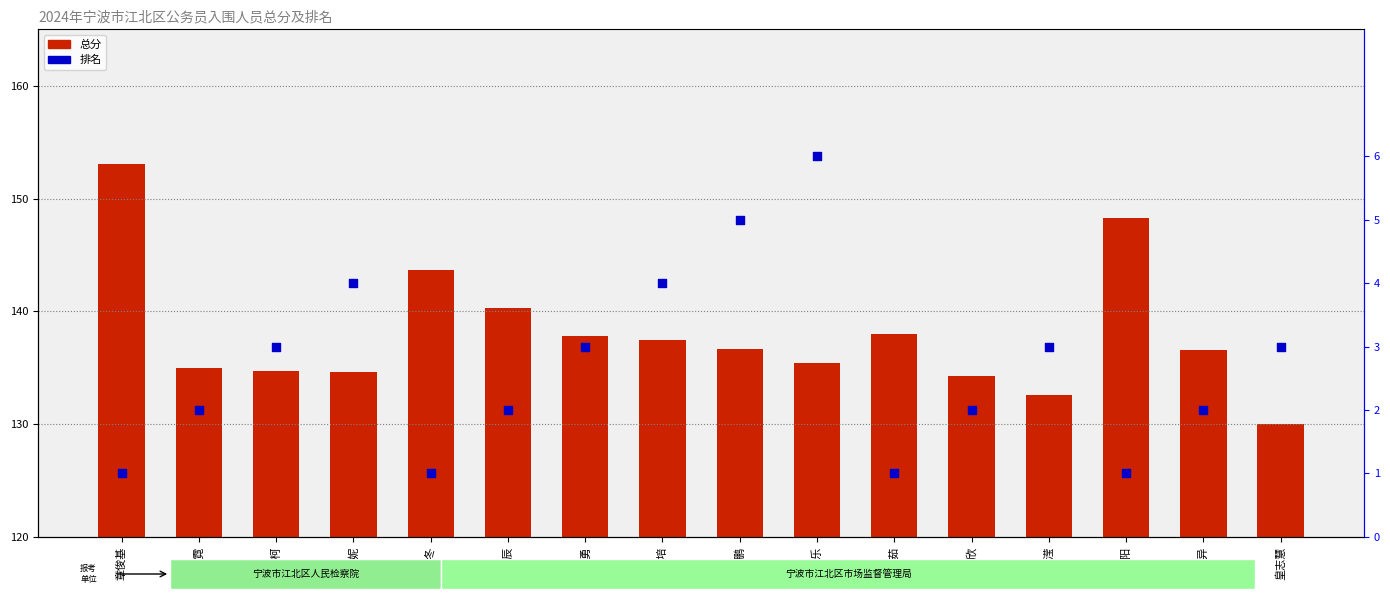

At how many categories does at least one series exceed 132?

15